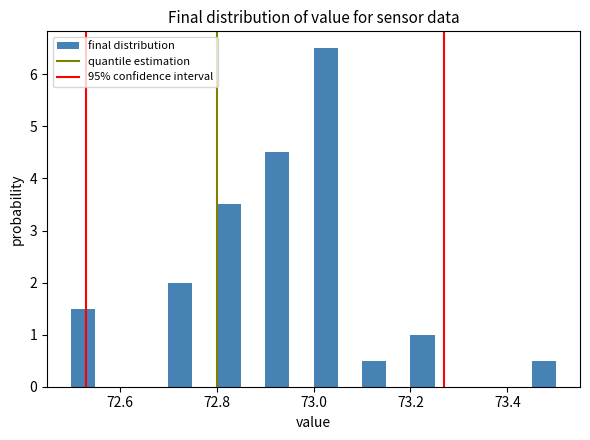

Around what value on the x-axis is the tallest bar? Give the approximate position of its centre, as read against the axis.

73.02